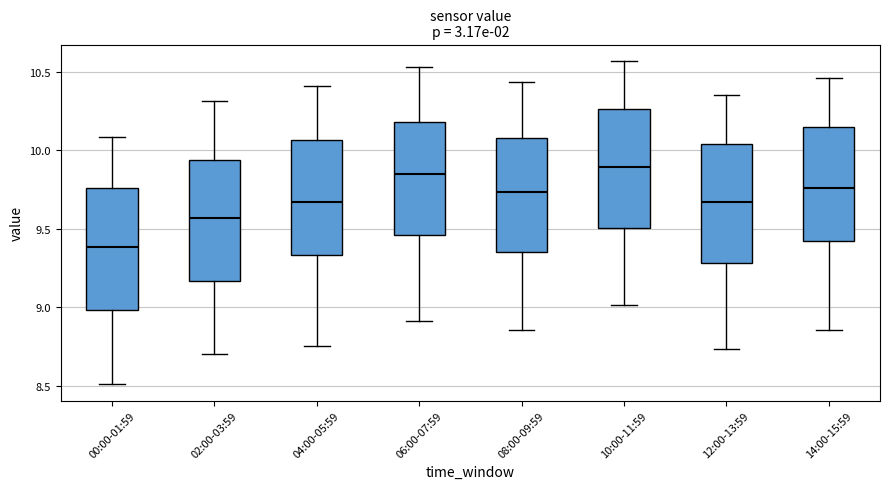

Reading left to right, read every box against the y-axis: the position of its median line, the range the box covers, and the ends of its whiskers. The values are not printed on the chart, so give them approximately, as read against the axis.

00:00-01:59: median 9.40, box 9.00 to 9.75, whiskers 8.50 to 10.10
02:00-03:59: median 9.55, box 9.15 to 9.95, whiskers 8.70 to 10.30
04:00-05:59: median 9.65, box 9.35 to 10.05, whiskers 8.75 to 10.40
06:00-07:59: median 9.85, box 9.45 to 10.20, whiskers 8.90 to 10.55
08:00-09:59: median 9.75, box 9.35 to 10.10, whiskers 8.85 to 10.45
10:00-11:59: median 9.90, box 9.50 to 10.25, whiskers 9.00 to 10.55
12:00-13:59: median 9.65, box 9.30 to 10.05, whiskers 8.75 to 10.35
14:00-15:59: median 9.75, box 9.40 to 10.15, whiskers 8.85 to 10.45